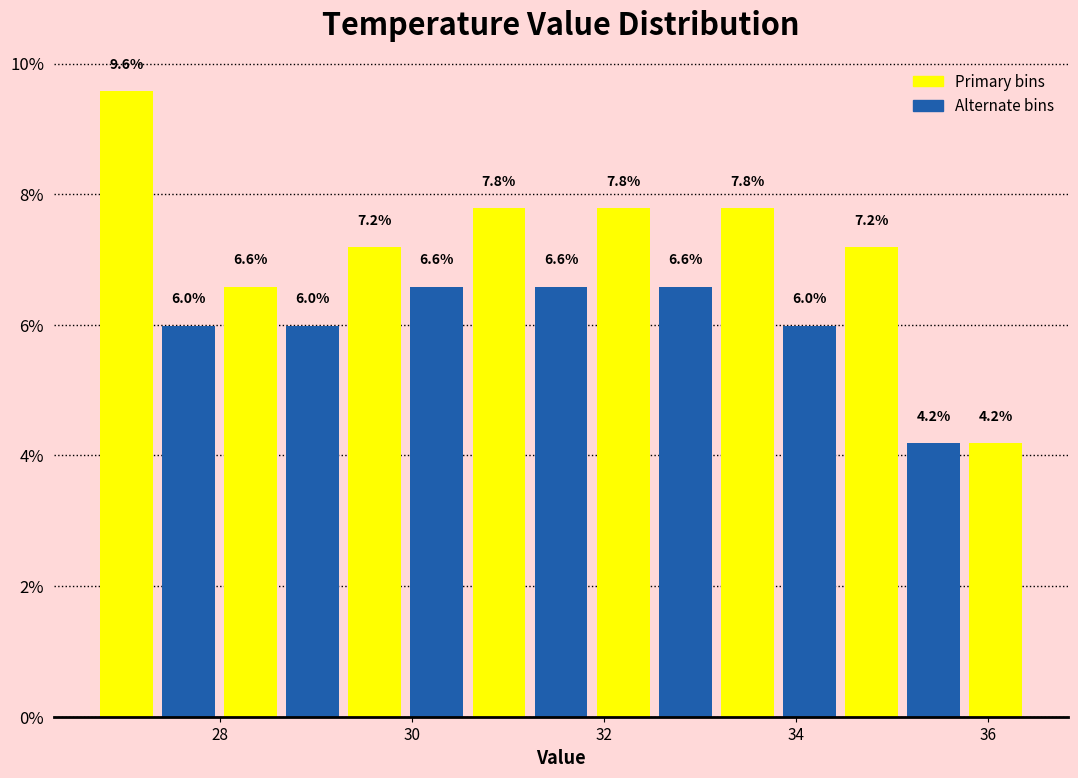

Around what value on the x-axis is the tallest bar? Give the approximate position of its centre, as read against the axis.

27.0